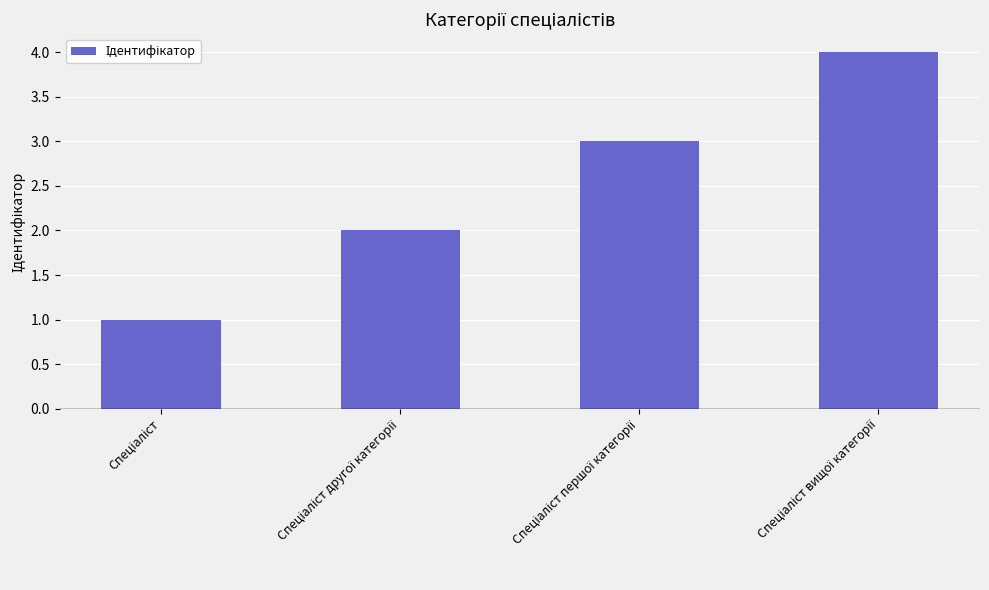

What is the difference between the maximum and second lowest values?

2